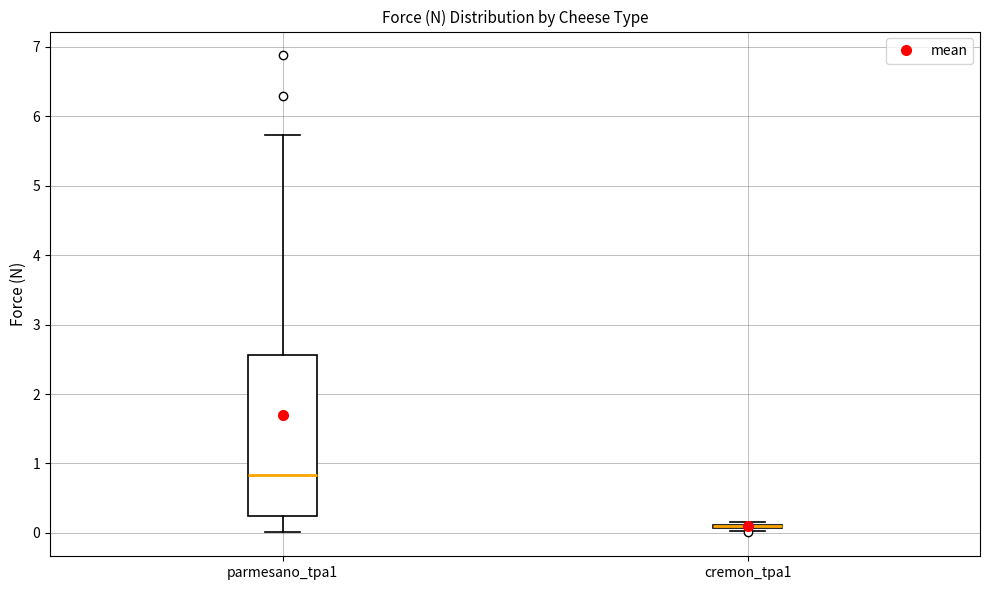

Which box is the tallest, from its lower edge to its upper edge?

parmesano_tpa1